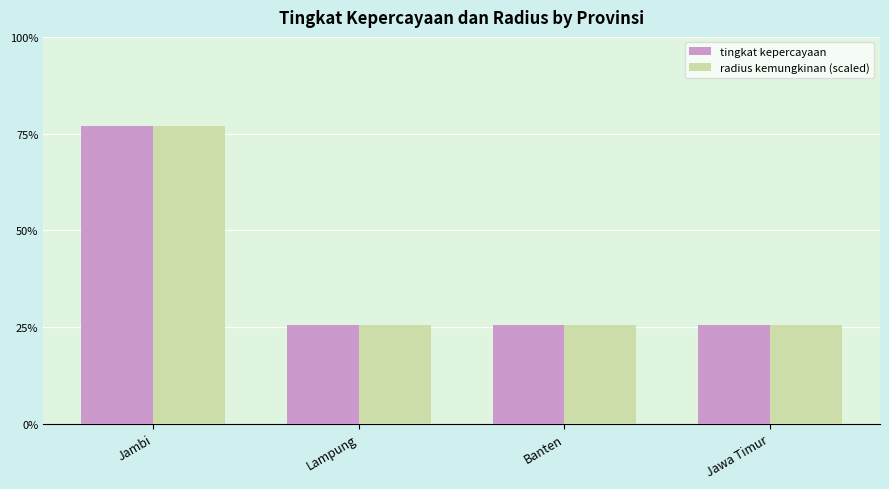

Which label corresponds to the smallest value in the chart?

Lampung